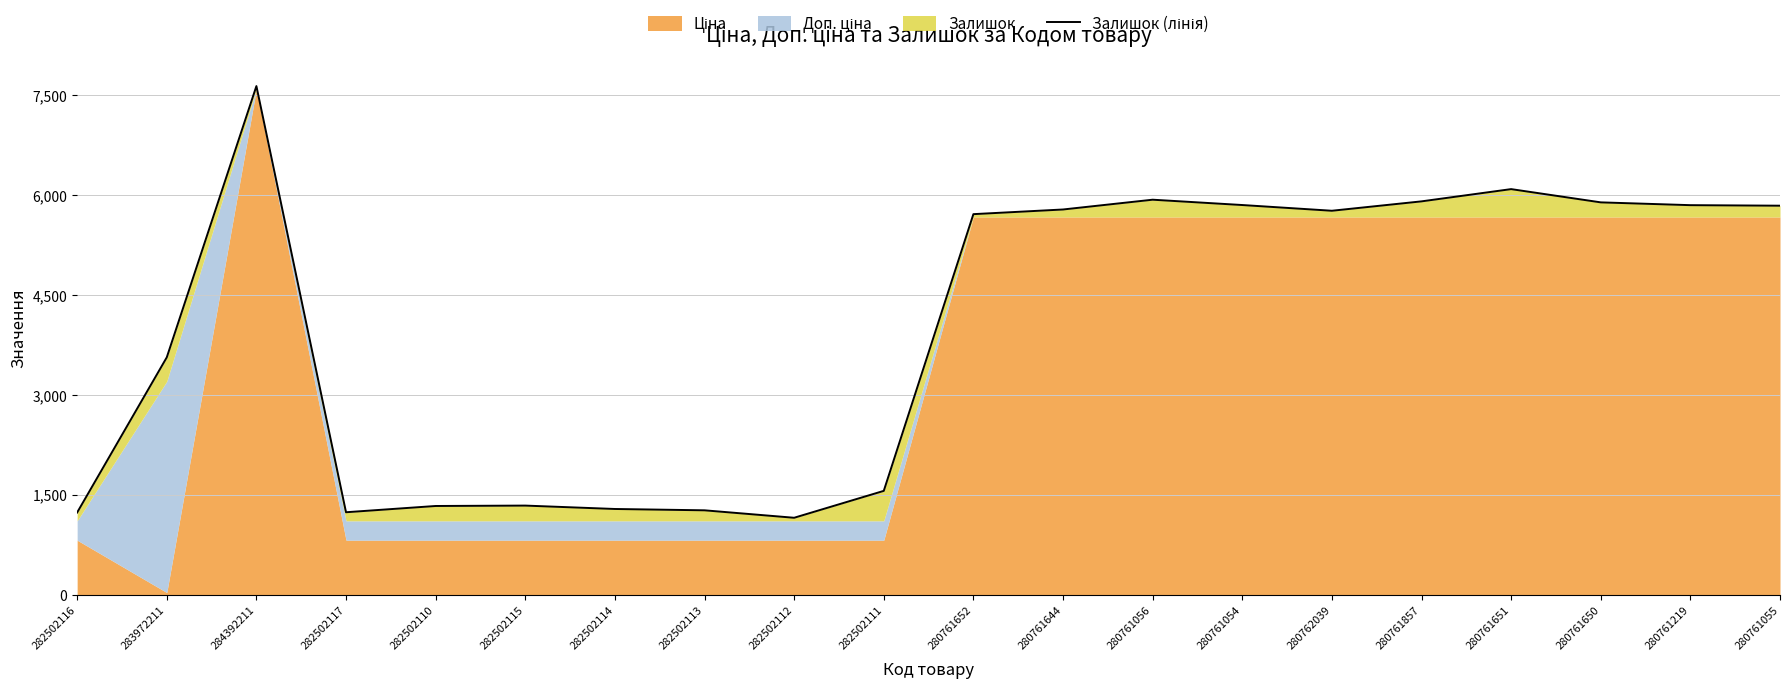

Which has a higher value, 280761652 or 282502110?

280761652